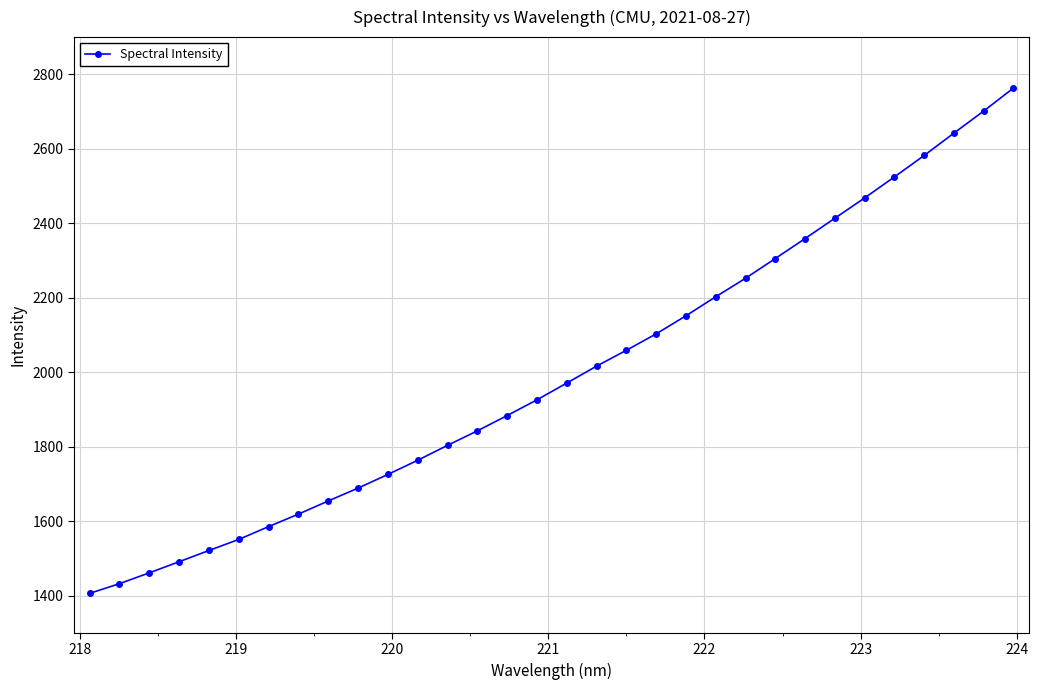

What is the value of the 24th point from the left?

2305.3